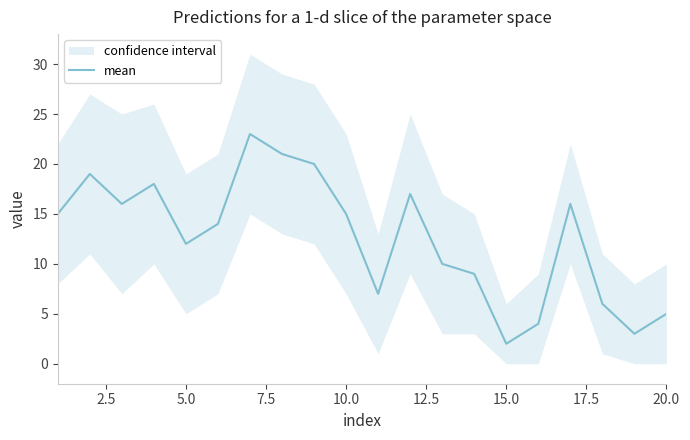

The value of mean at 20.0 is 9. True or false?

False